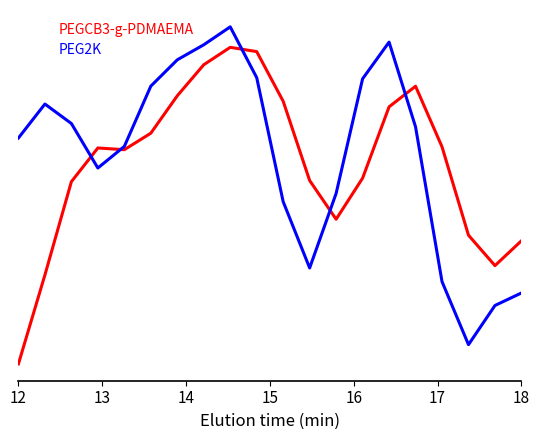

What are all the series names shown in the legend?

PEGCB3-g-PDMAEMA, PEG2K